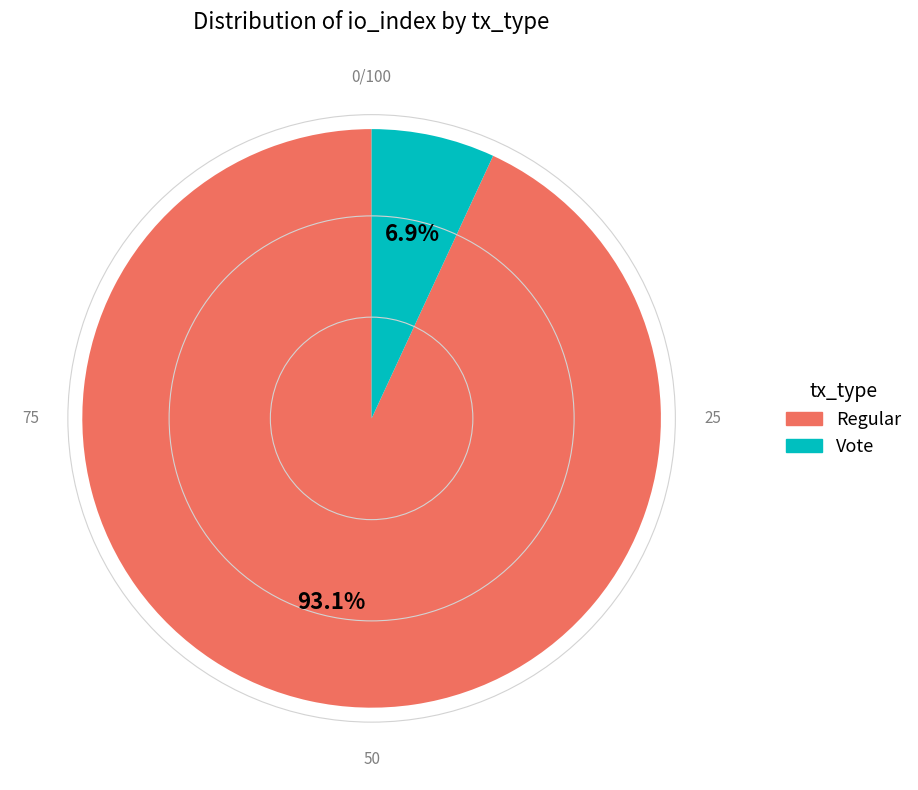

What percentage do Vote and Regular together represent?

100.0%